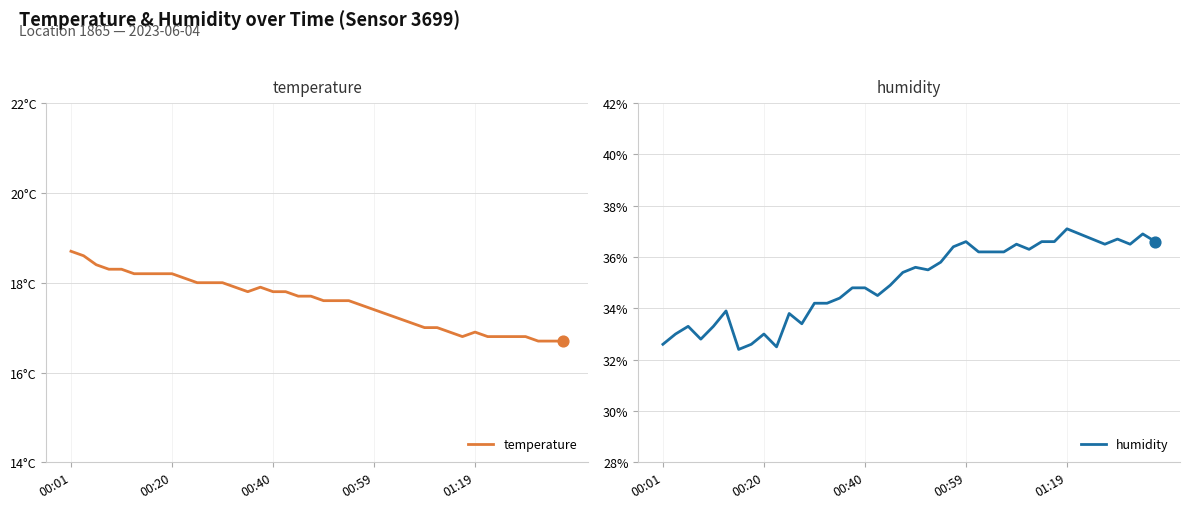

Which series has the largest Y range (max minus min)?

humidity